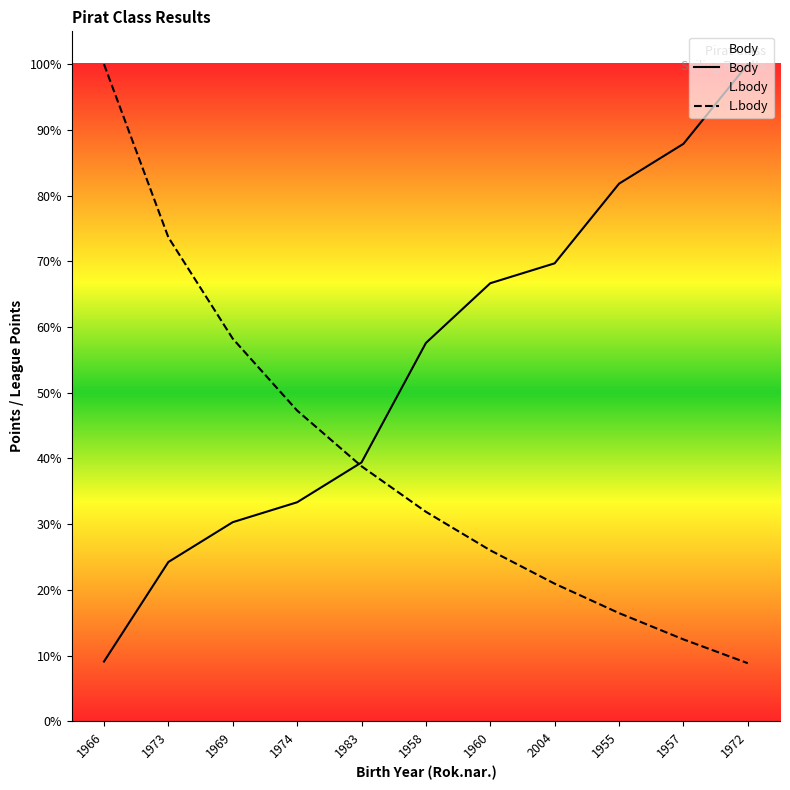

Does the chart display data point markers on the line(s)?

No